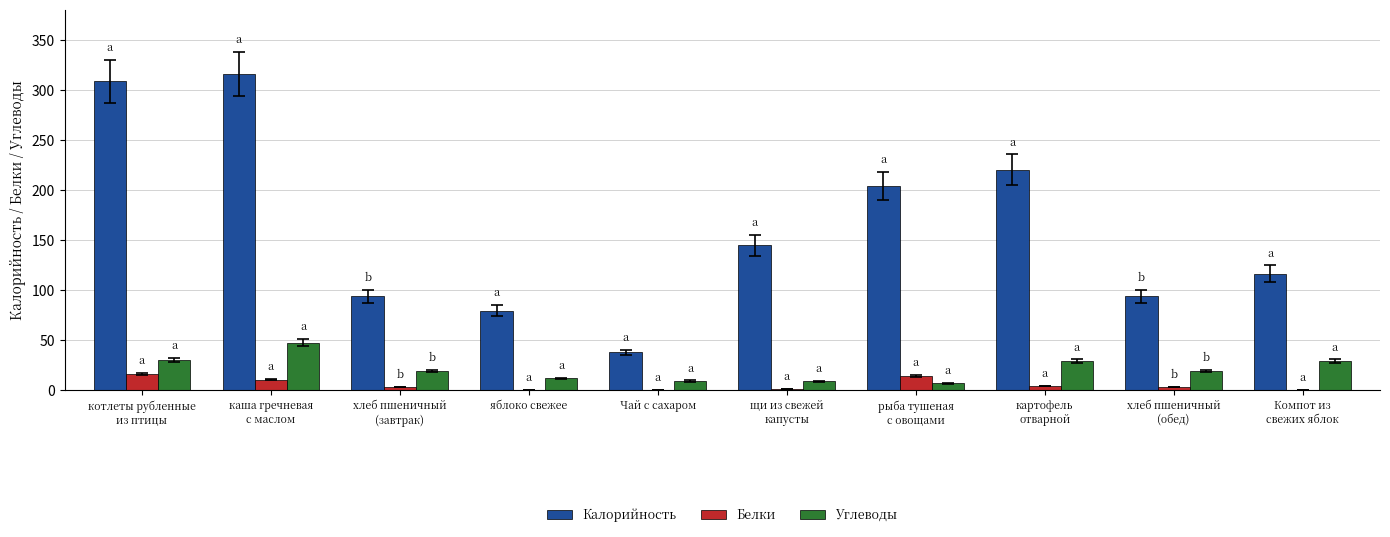

Count the number of categories in the chart.

10